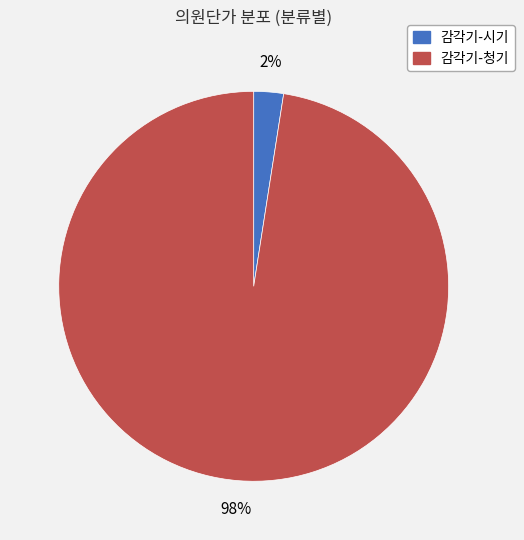

Is there any slice that represents more than half of the pie?

Yes